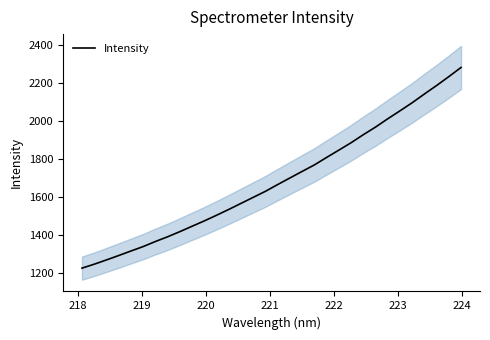

What is the maximum value shown in the chart?

2282.3